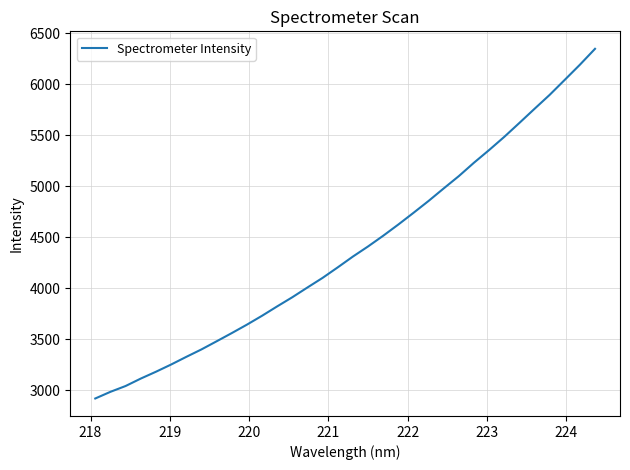

What is the greatest value displayed?

6347.4